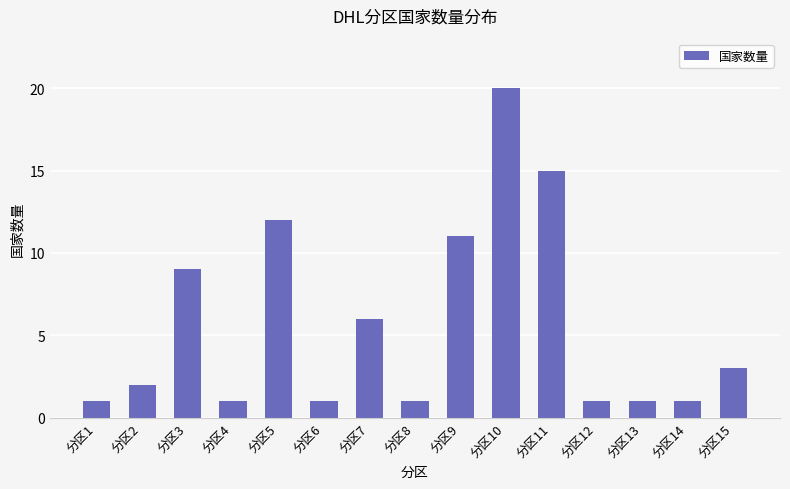

Reading left to right, extract all data points from this chart.

分区1=1	分区2=2	分区3=9	分区4=1	分区5=12	分区6=1	分区7=6	分区8=1	分区9=11	分区10=20	分区11=15	分区12=1	分区13=1	分区14=1	分区15=3